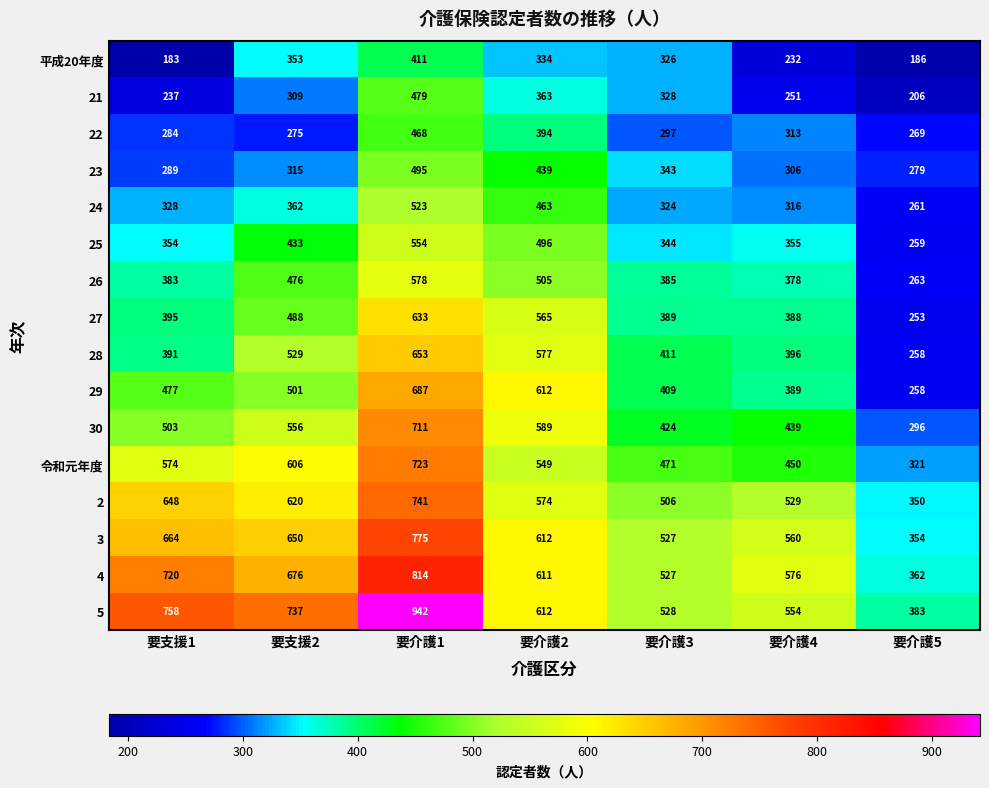

How many series are shown in this chart?

16